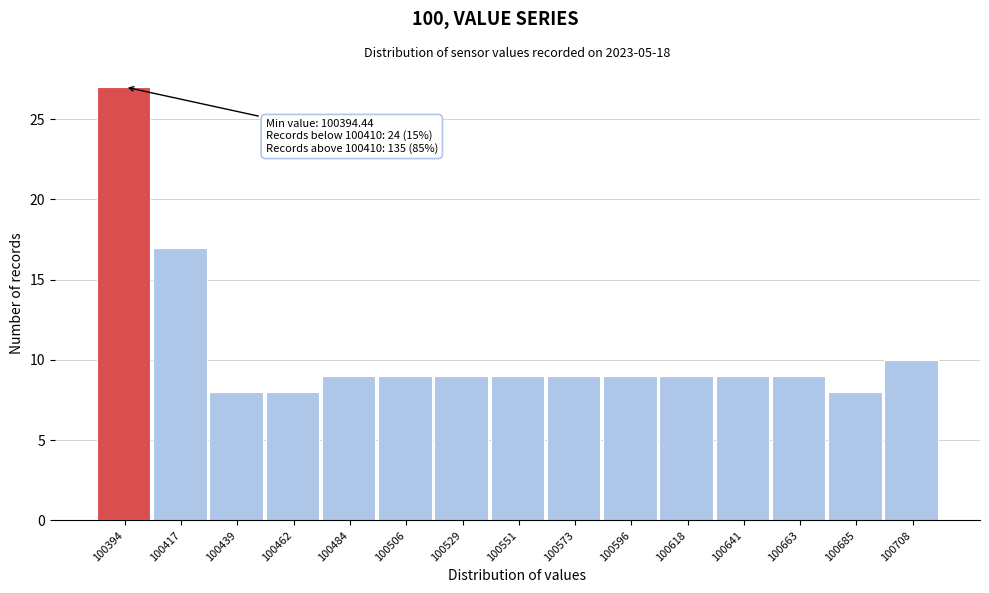

Reading left to right, list all the values displayed in this chart.

100394=27	100417=17	100439=8	100462=8	100484=9	100506=9	100529=9	100551=9	100573=9	100596=9	100618=9	100641=9	100663=9	100685=8	100708=10